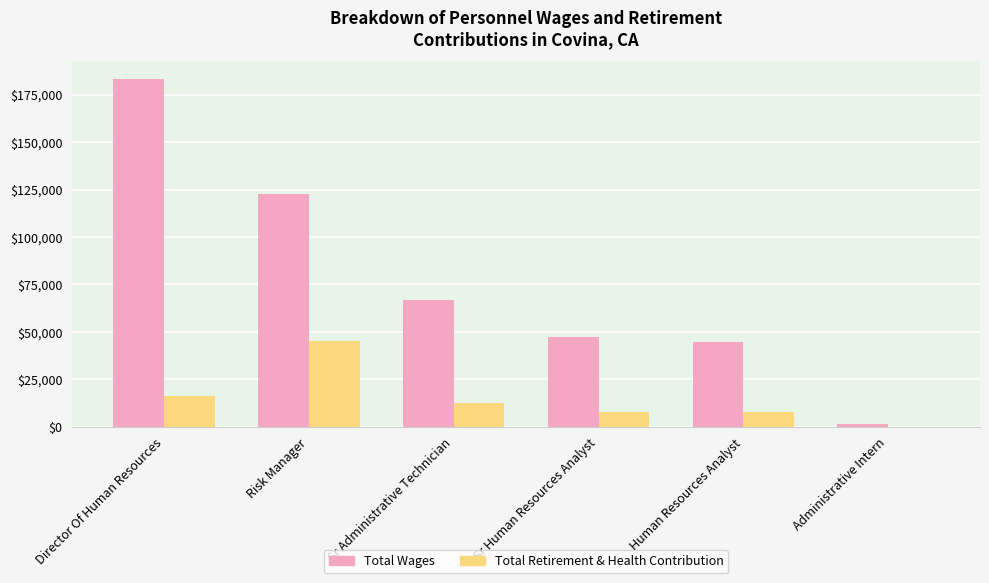

What is the maximum value shown in the chart?

183502